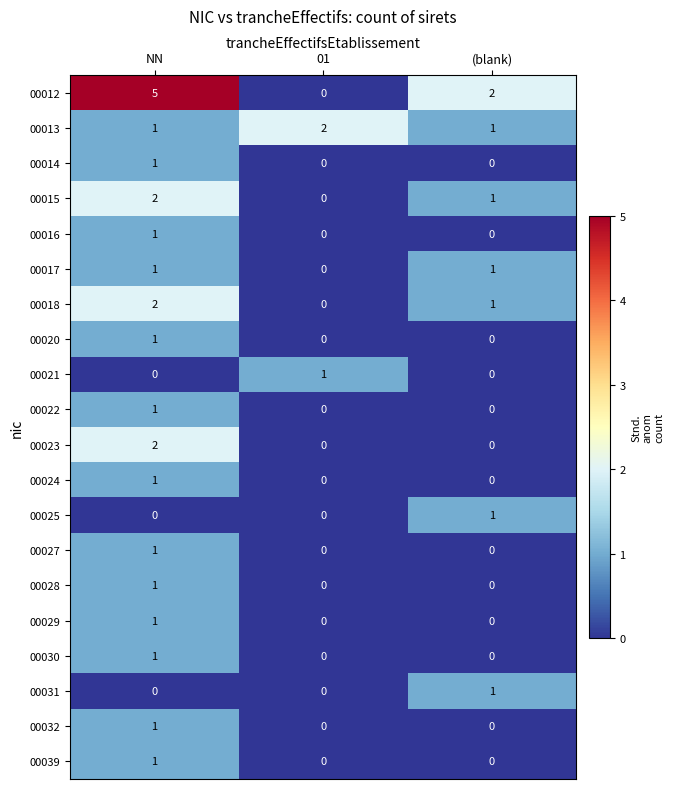

At which label does 00012 first exceed 2?

NN